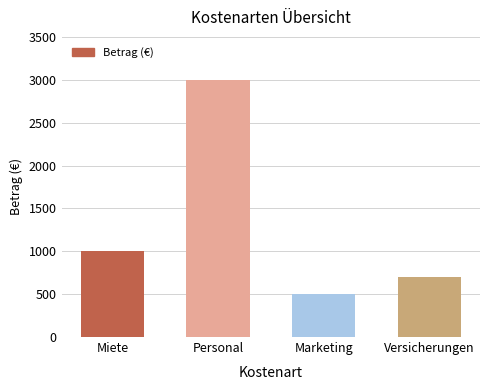

What is the change in value from Miete to Personal?

+2000